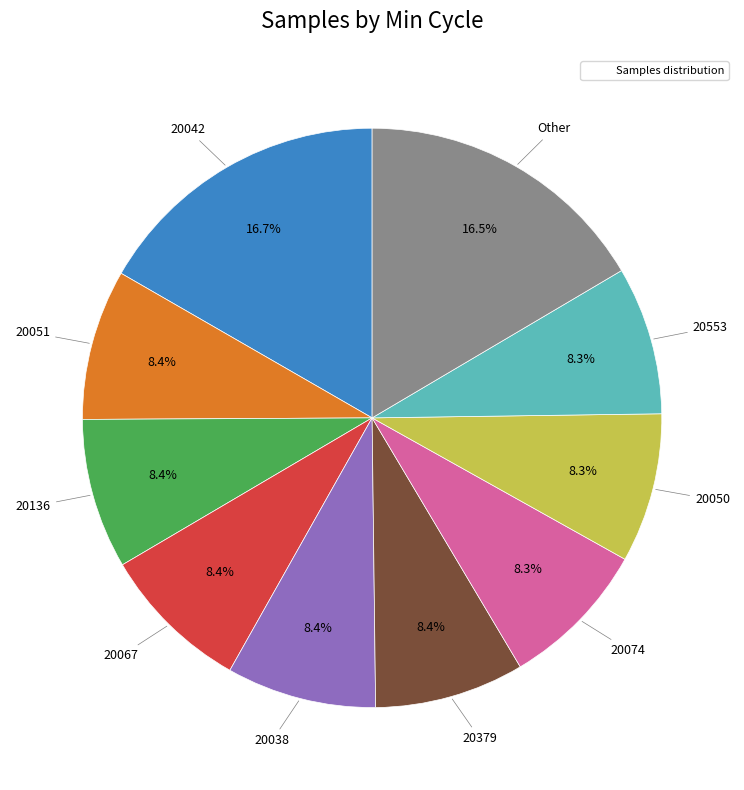

Count the number of slices in the pie.

10